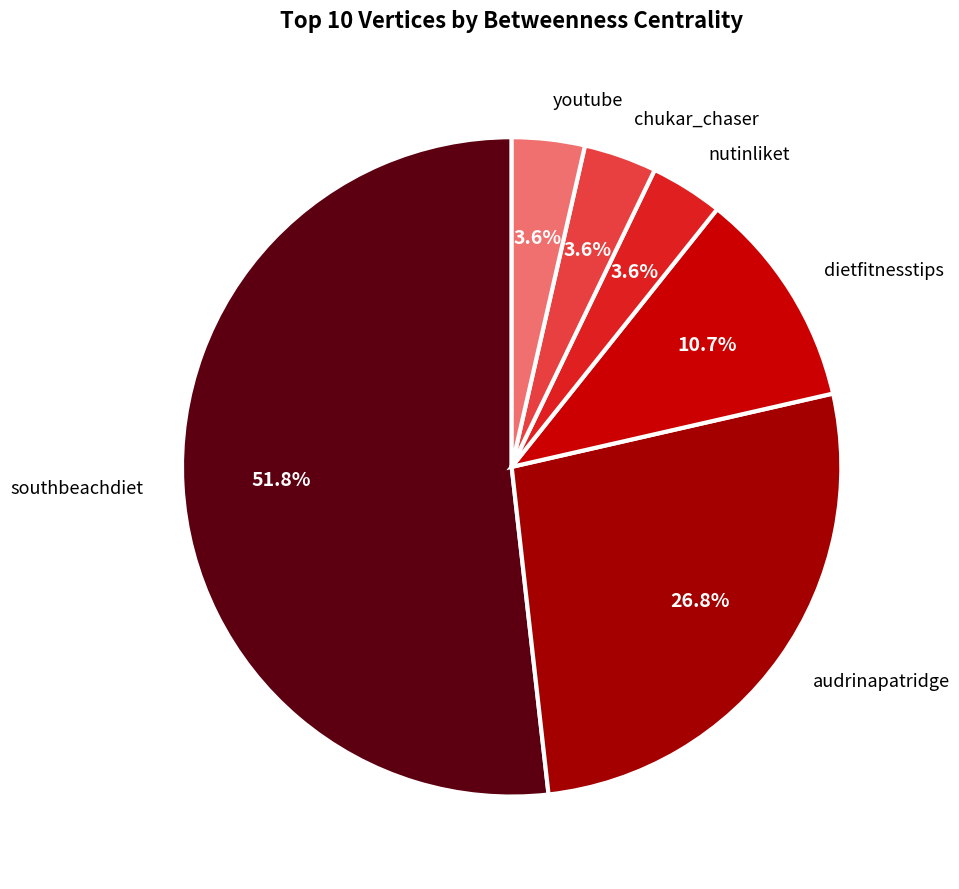

Which slice represents more than half of the pie?

southbeachdiet